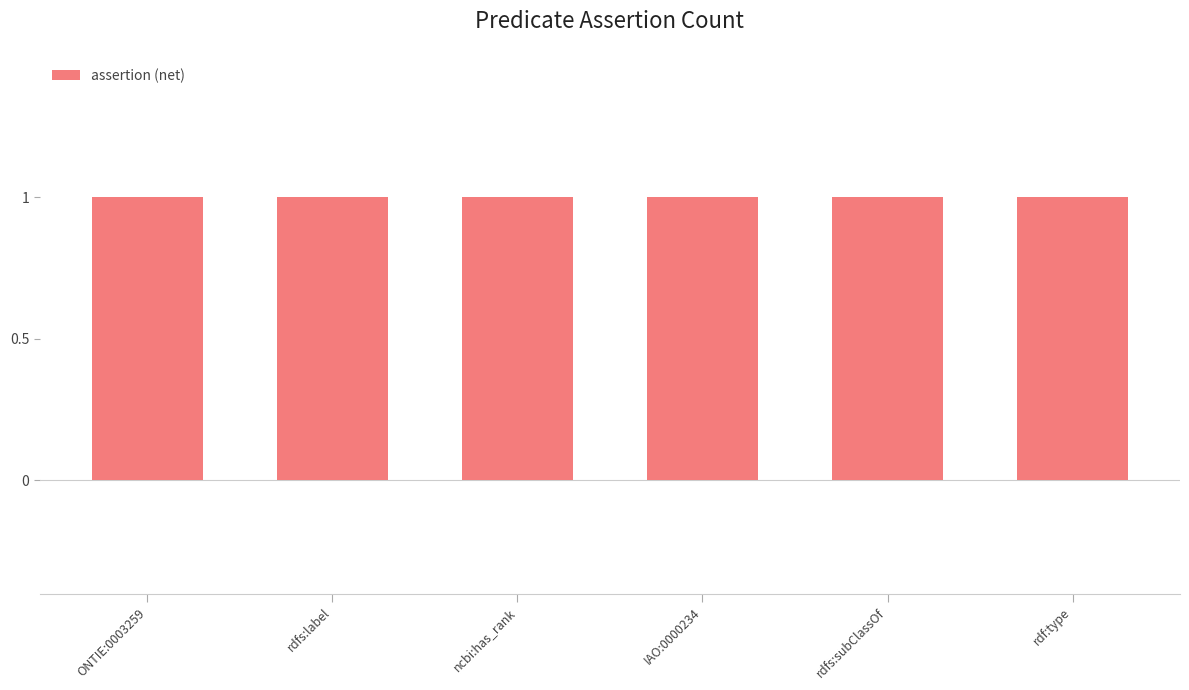

Count the number of categories in the chart.

6